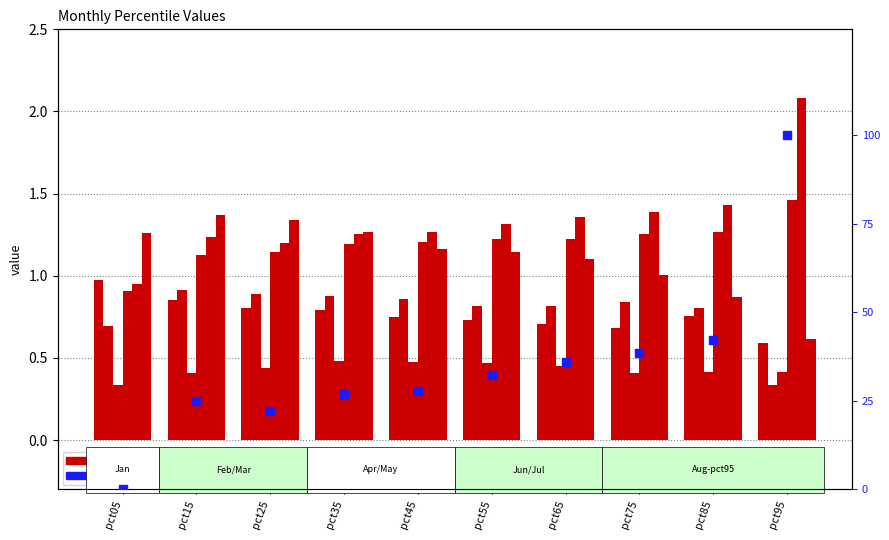

Which series reaches the maximum Y coordinate?

May